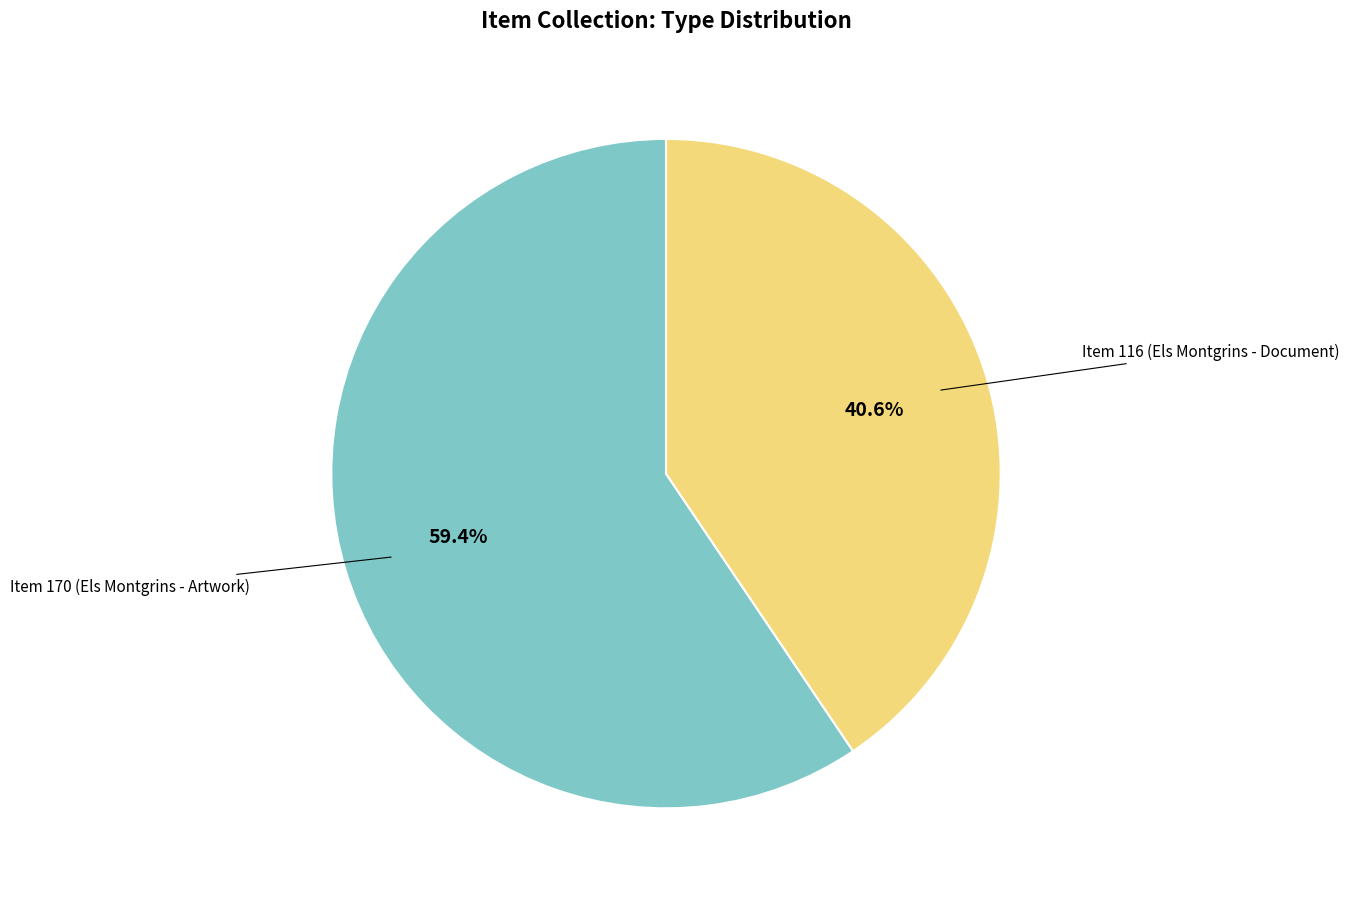

Is there any slice that represents more than half of the pie?

Yes